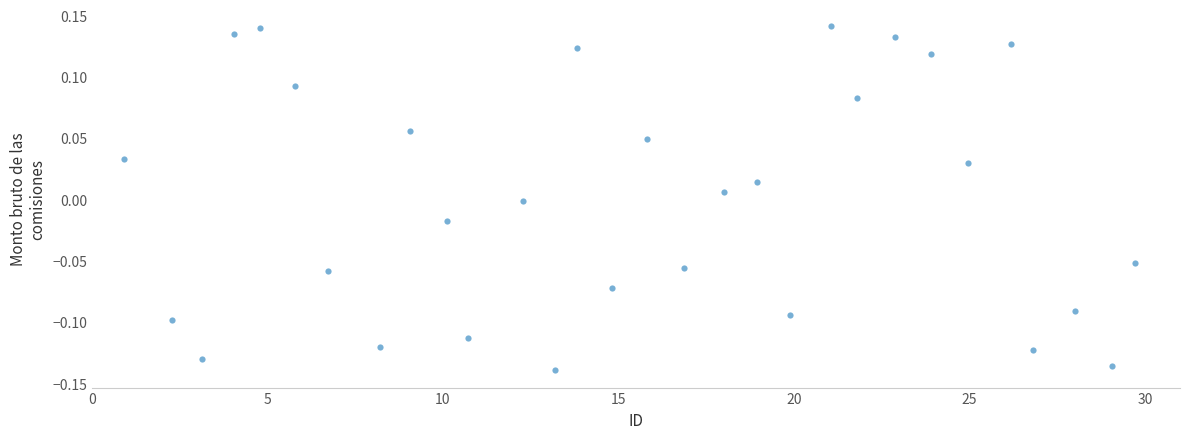

What is the range of X values (max minus min)?

28.8